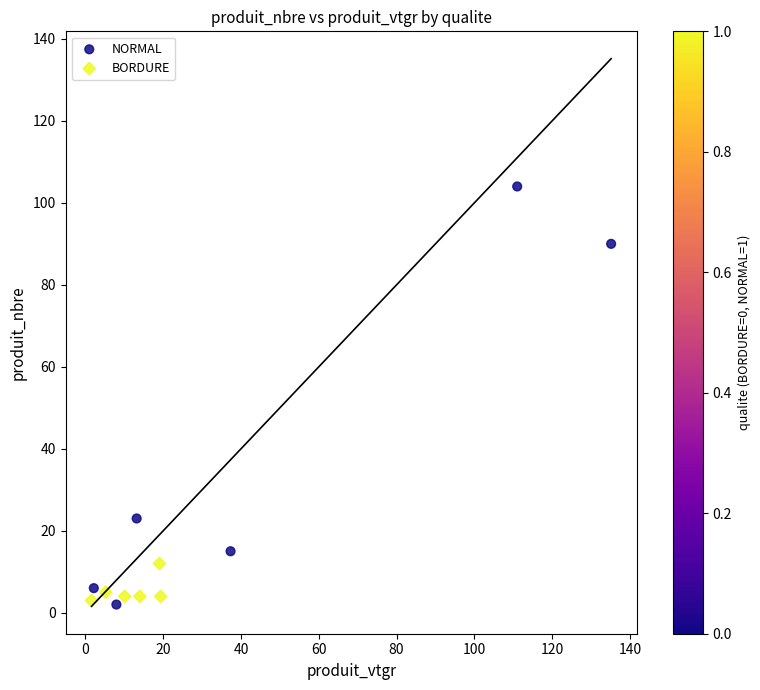

Which series has the widest spread of Y values?

NORMAL